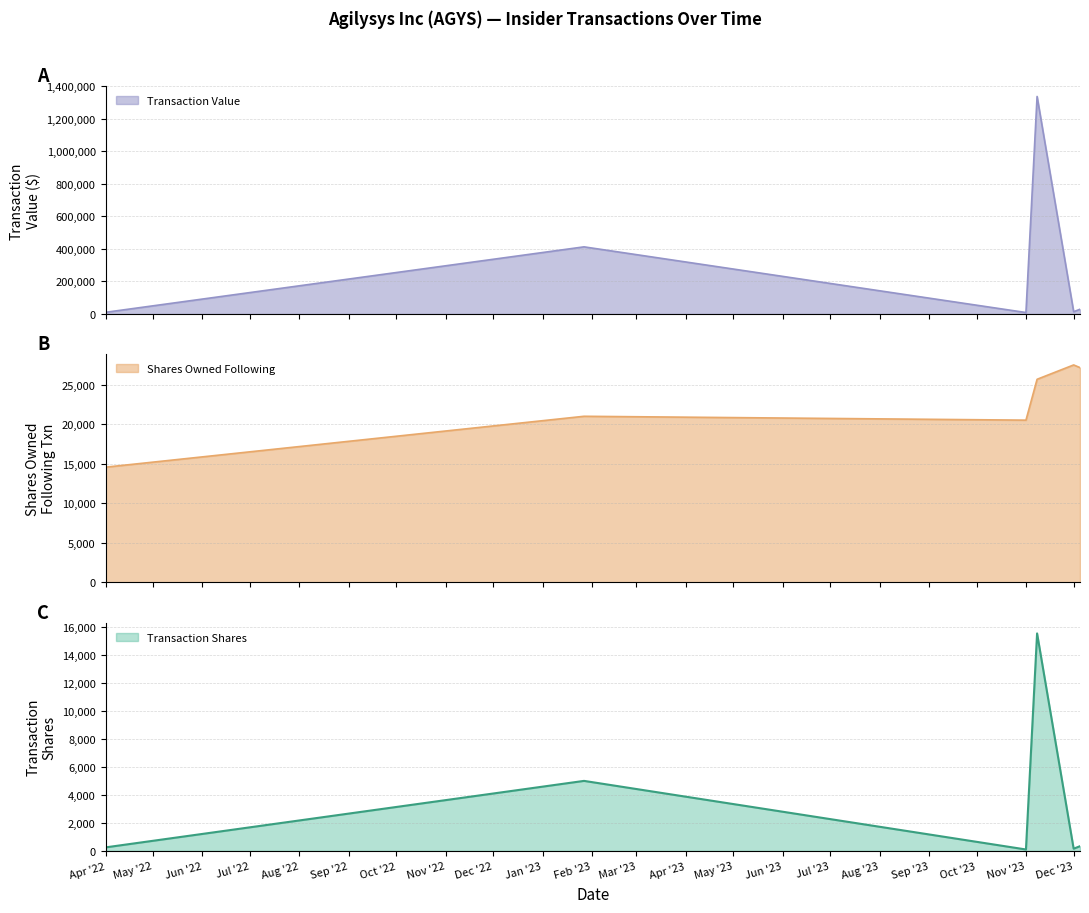

Which label corresponds to the largest value in the chart?

2023-11-08